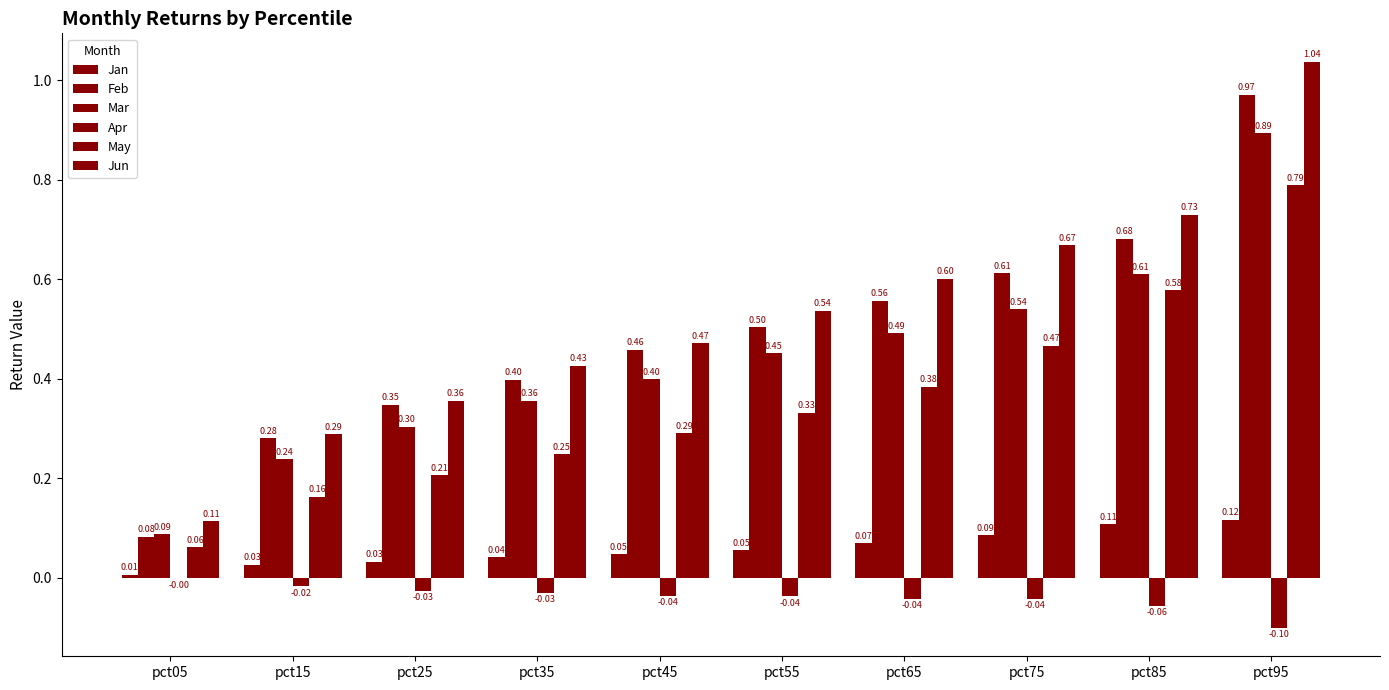

Reading left to right, what are all the values shown in this chart?

Jan: 0.0	0.0	0.0	0.0	0.0	0.1	0.1	0.1	0.1	0.1
Feb: 0.1	0.3	0.3	0.4	0.5	0.5	0.6	0.6	0.7	1.0
Mar: 0.1	0.2	0.3	0.4	0.4	0.5	0.5	0.5	0.6	0.9
Apr: -0.0	-0.0	-0.0	-0.0	-0.0	-0.0	-0.0	-0.0	-0.1	-0.1
May: 0.1	0.2	0.2	0.2	0.3	0.3	0.4	0.5	0.6	0.8
Jun: 0.1	0.3	0.4	0.4	0.5	0.5	0.6	0.7	0.7	1.0